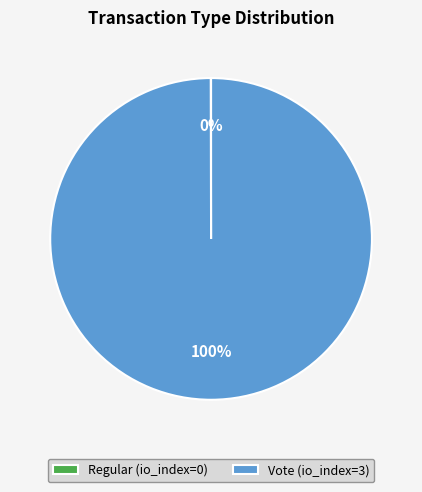

To the nearest percent, what is the average slice percentage?

50%